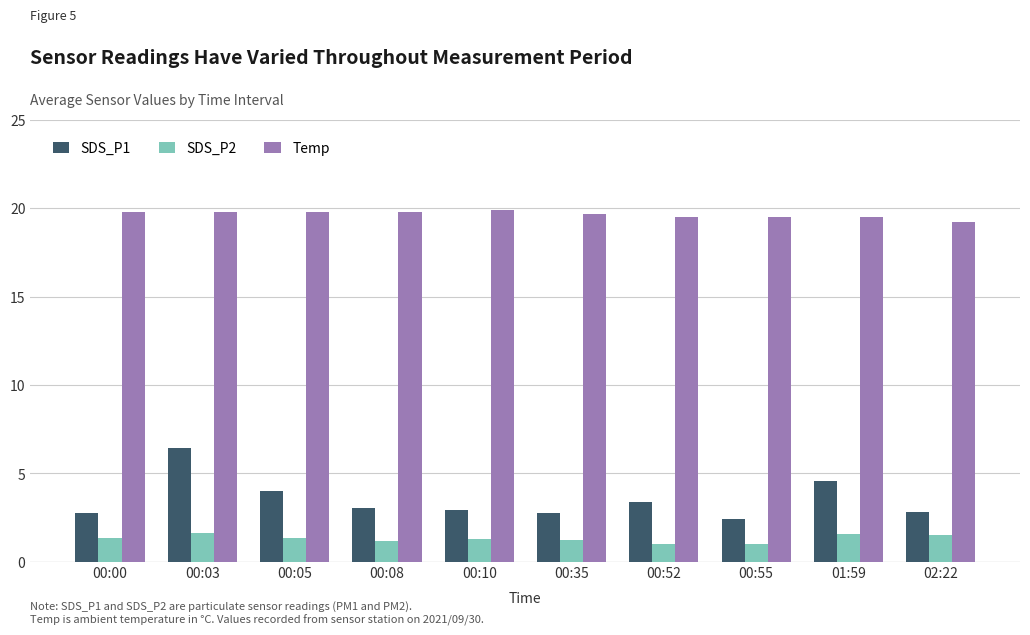

Which series has the largest total across all categories?

Temp